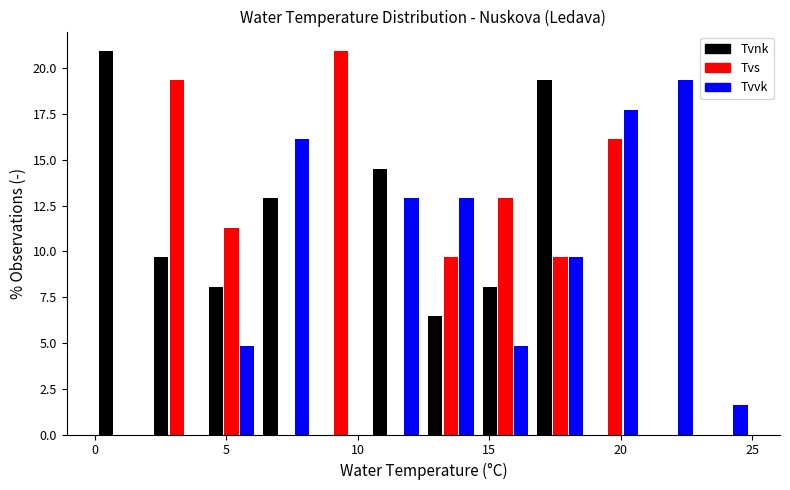

In the Tvnk series, which range on the x-axis has the tallest bar?

0.0 to 2.0